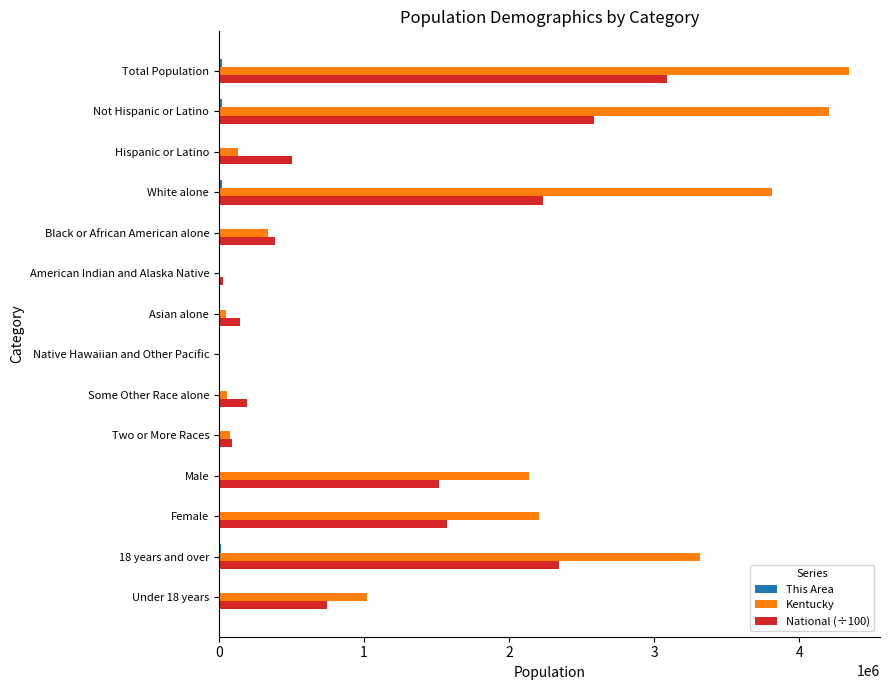

Is it true that Kentucky equals 4339367.0 at Total Population?

True